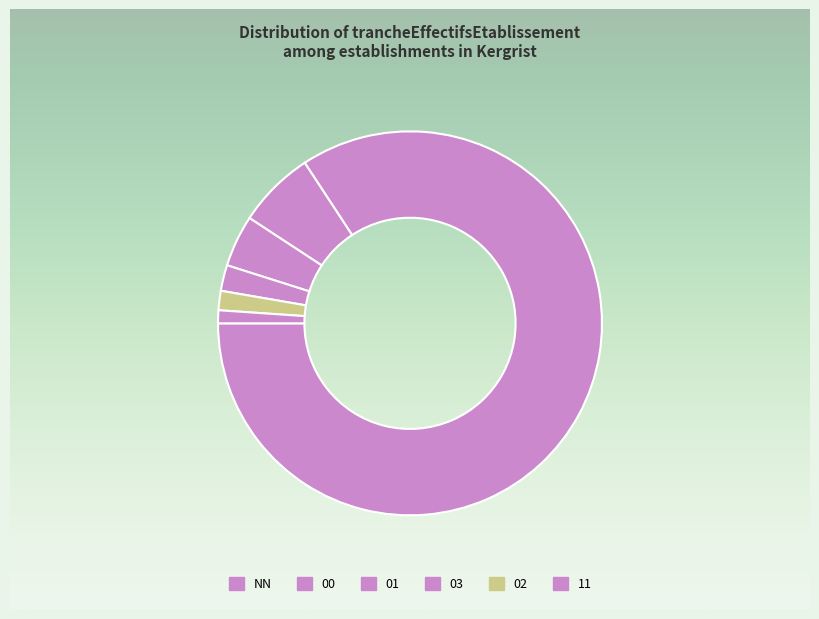

Rank the categories by value from highest to lowest.

NN, 00, 01, 02, 03, 11